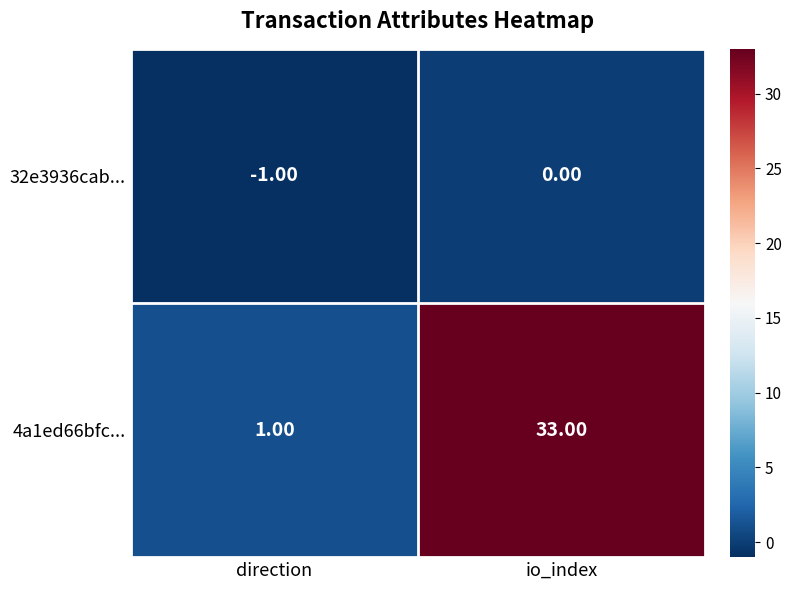

Which series has the widest spread of values?

4a1ed66bfc...